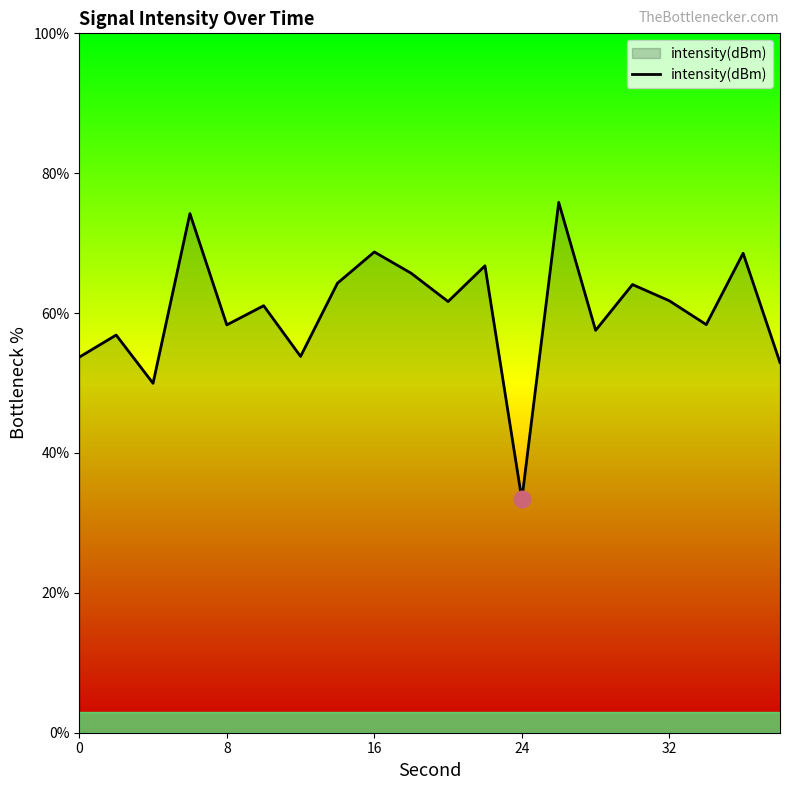

What is the smallest value displayed?

33.4